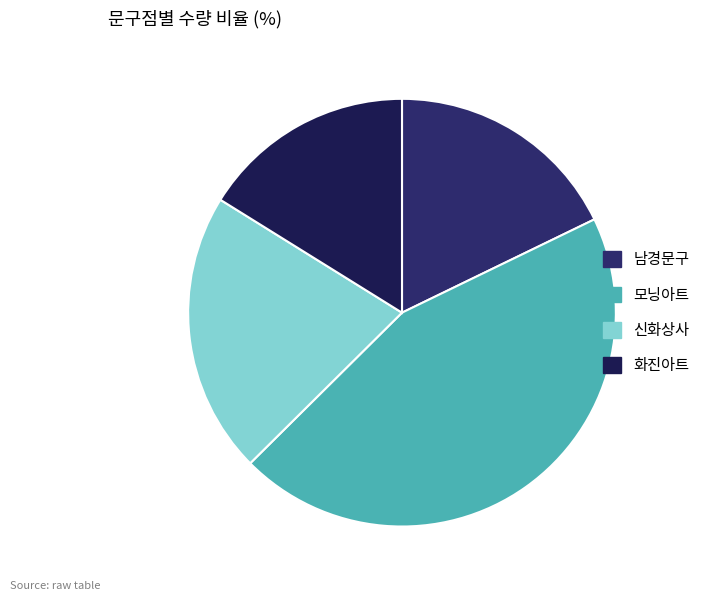

Does 신화상사 represent more than half of the total?

No